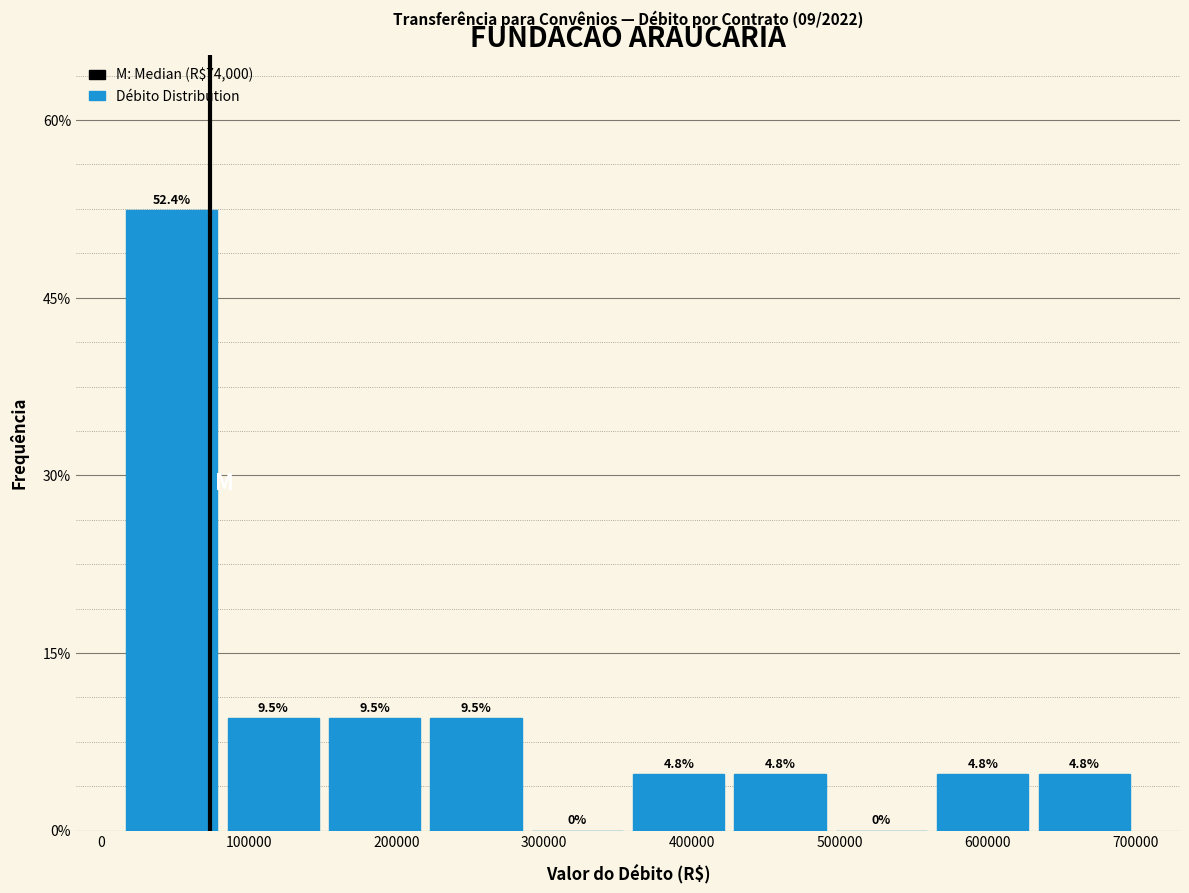

Reading left to right, transcribe this chart: for each bar, give the range it covers on the x-axis and its height. The bar edges are not printed on the chart, so give them approximately, as read against the axis.

10000 to 80000: 52.4
80000 to 150000: 9.5
150000 to 220000: 9.5
220000 to 290000: 9.5
290000 to 360000: 0.0
360000 to 430000: 4.8
430000 to 490000: 4.8
490000 to 560000: 0.0
560000 to 630000: 4.8
630000 to 700000: 4.8